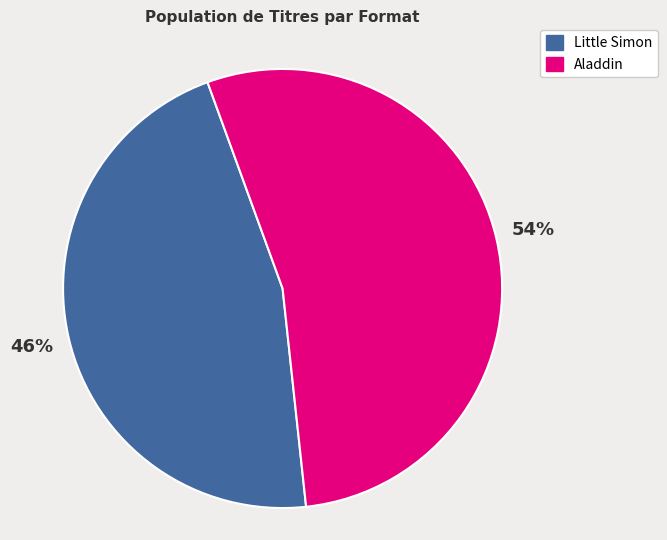

Is there any slice that represents more than half of the pie?

Yes